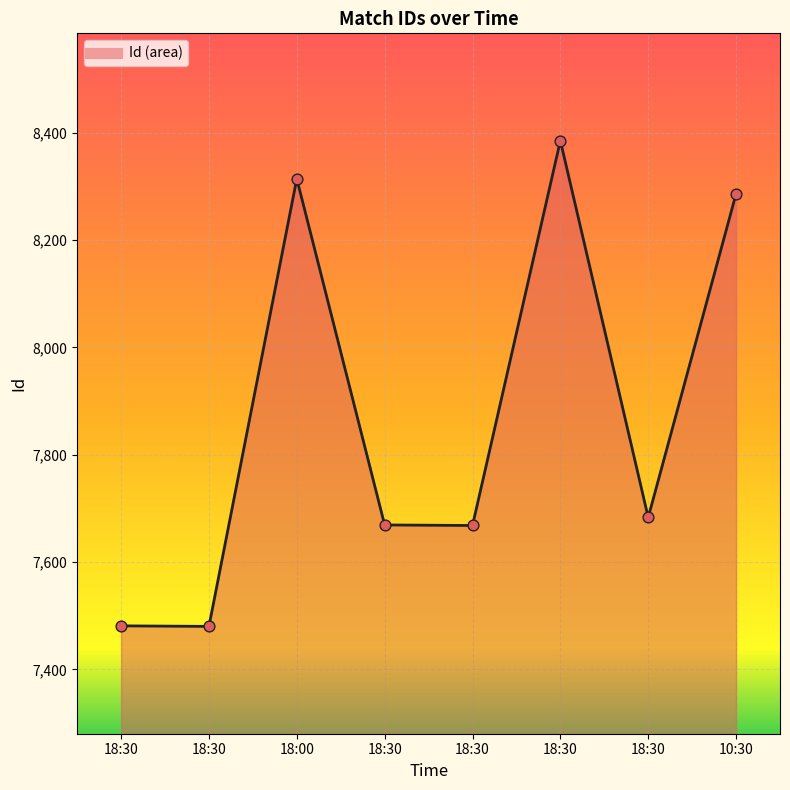

Which has a higher value, 18:00 or 18:30?

18:00